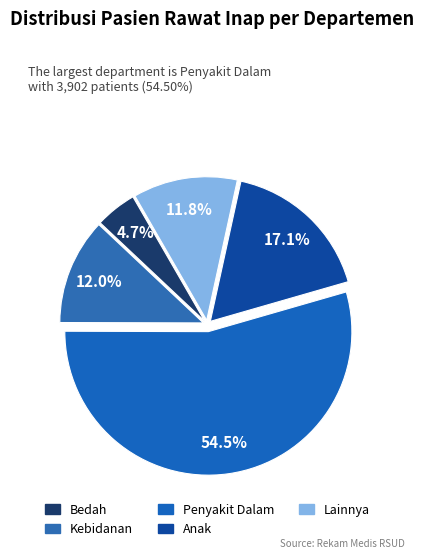

What is the largest slice in the pie chart?

Penyakit Dalam